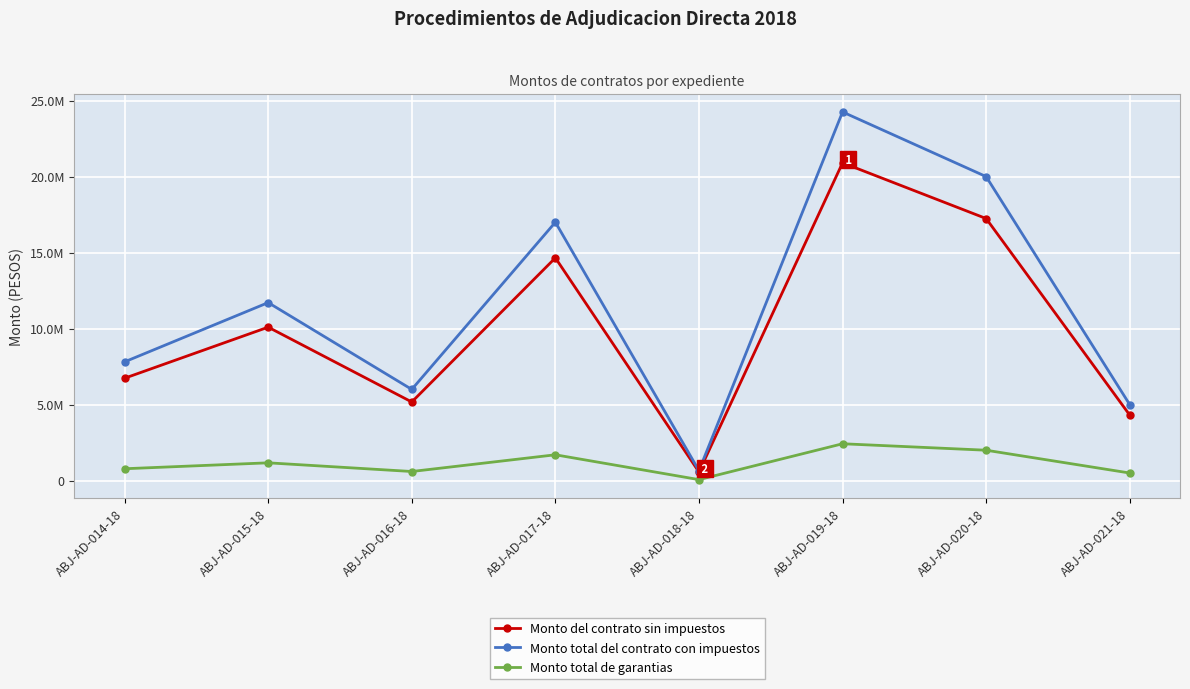

At which category does Monto total del contrato con impuestos reach its first local valley?

ABJ-AD-016-18